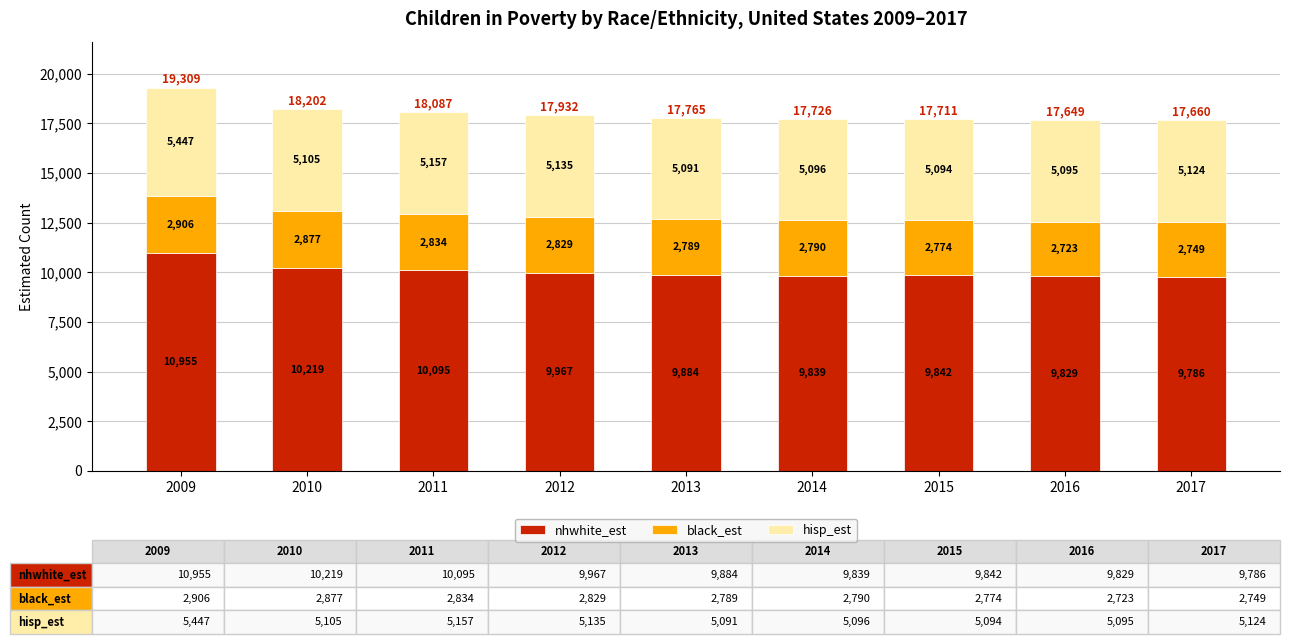

What are all the series names shown in the legend?

nhwhite_est, black_est, hisp_est